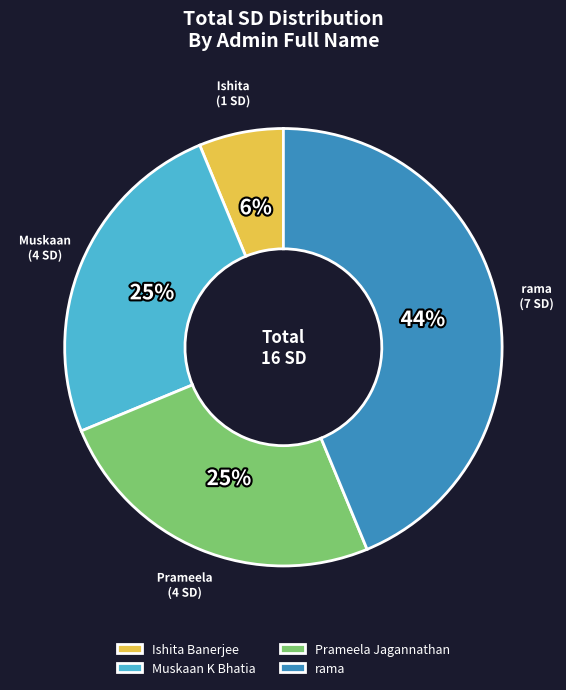

Do rama and Muskaan K Bhatia together represent more than half of the pie?

Yes